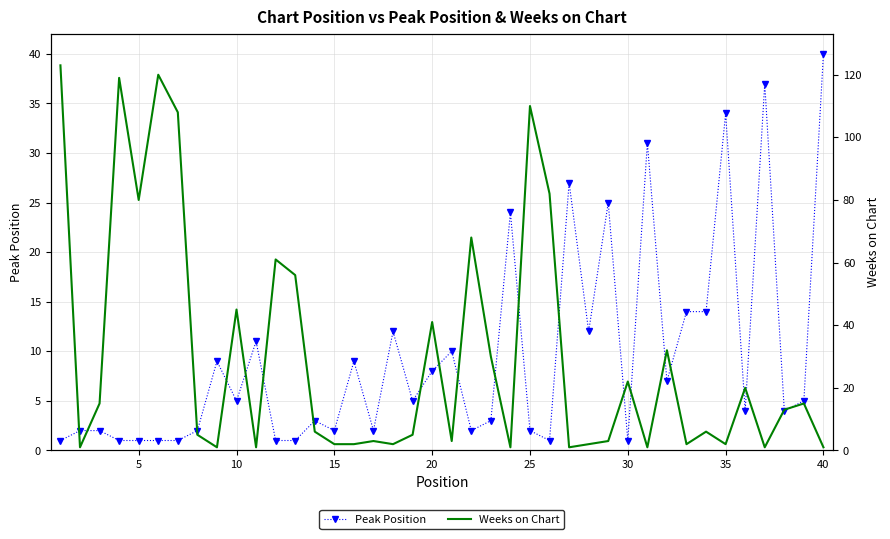

Count the number of data series in this chart.

2